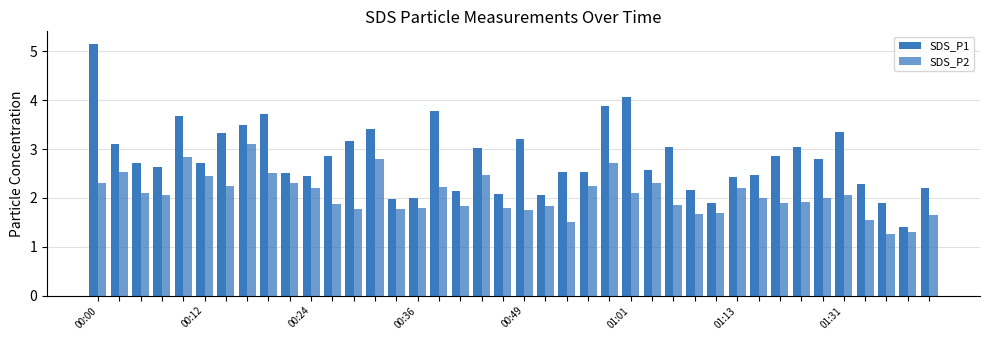

How many groups of bars are there?

40